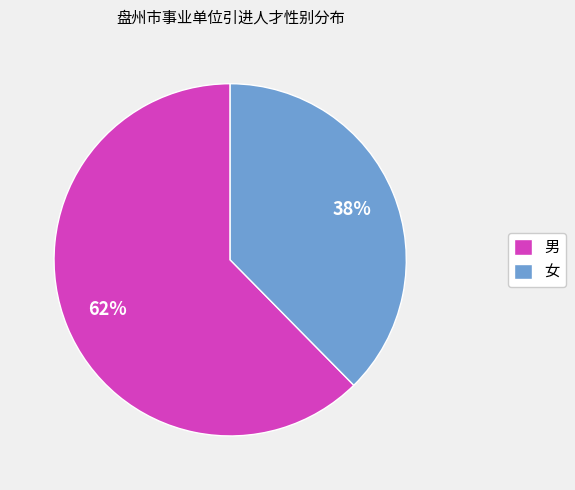

What is the ratio of the value at 女 to the value at 男?

0.6